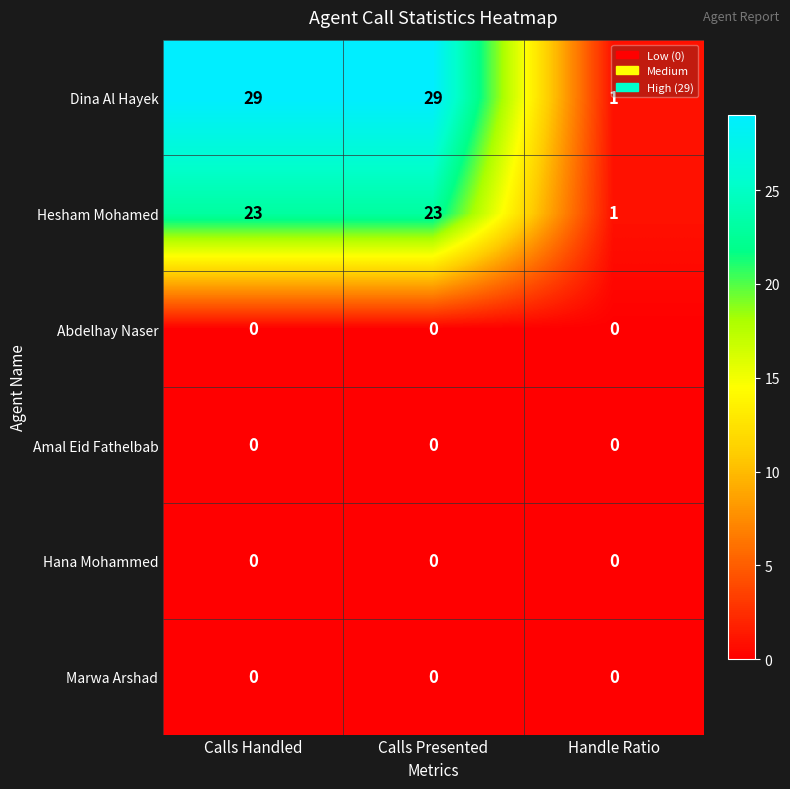

Reading left to right, list all the values displayed in this chart.

Dina Al Hayek: 29	29	1
Hesham Mohamed: 23	23	1
Abdelhay Naser: 0	0	0
Amal Eid Fathelbab: 0	0	0
Hana Mohammed: 0	0	0
Marwa Arshad: 0	0	0